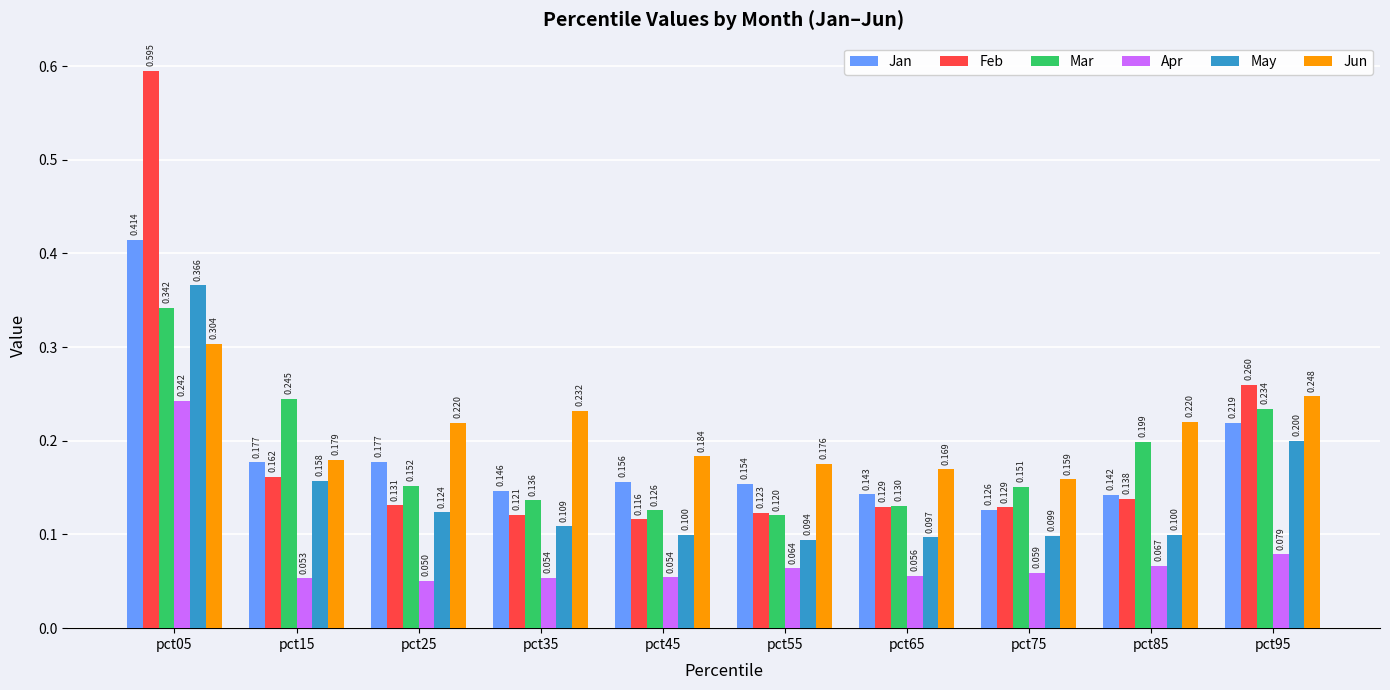

What is the approximate value of Jun at pct65?

0.2